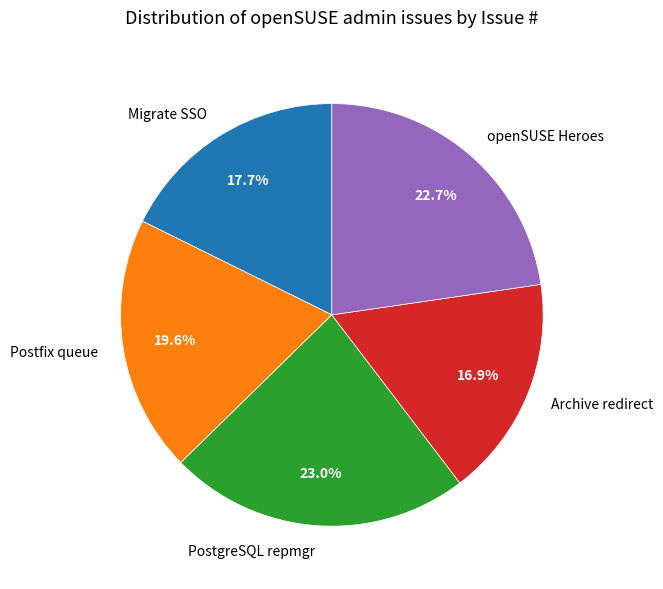

Is there a majority slice in this chart?

No